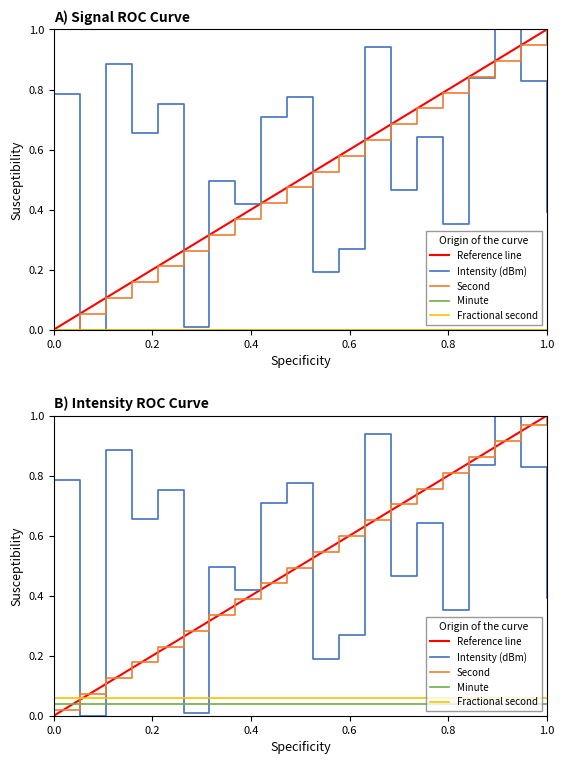

What is the maximum value for second?

1.0